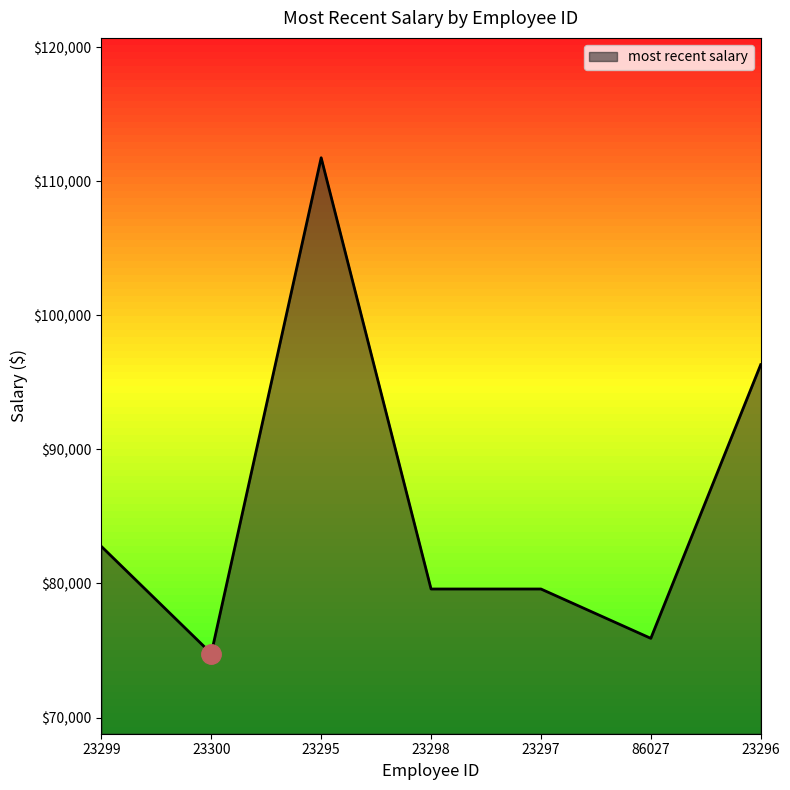

Reading left to right, transcribe all the data shown in this chart.

82758.0	74773.9	111750.0	79585.9	79585.9	75906.0	96313.9